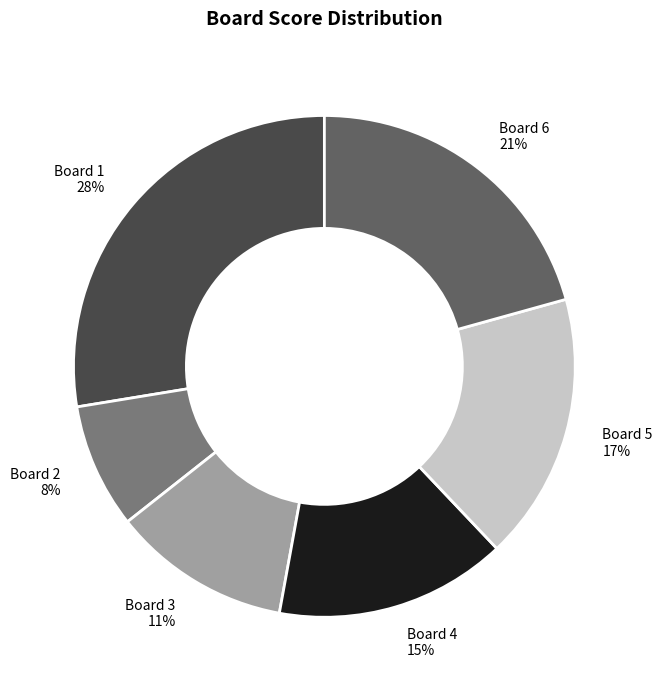

To the nearest percent, what portion does Board 5 represent?

17%